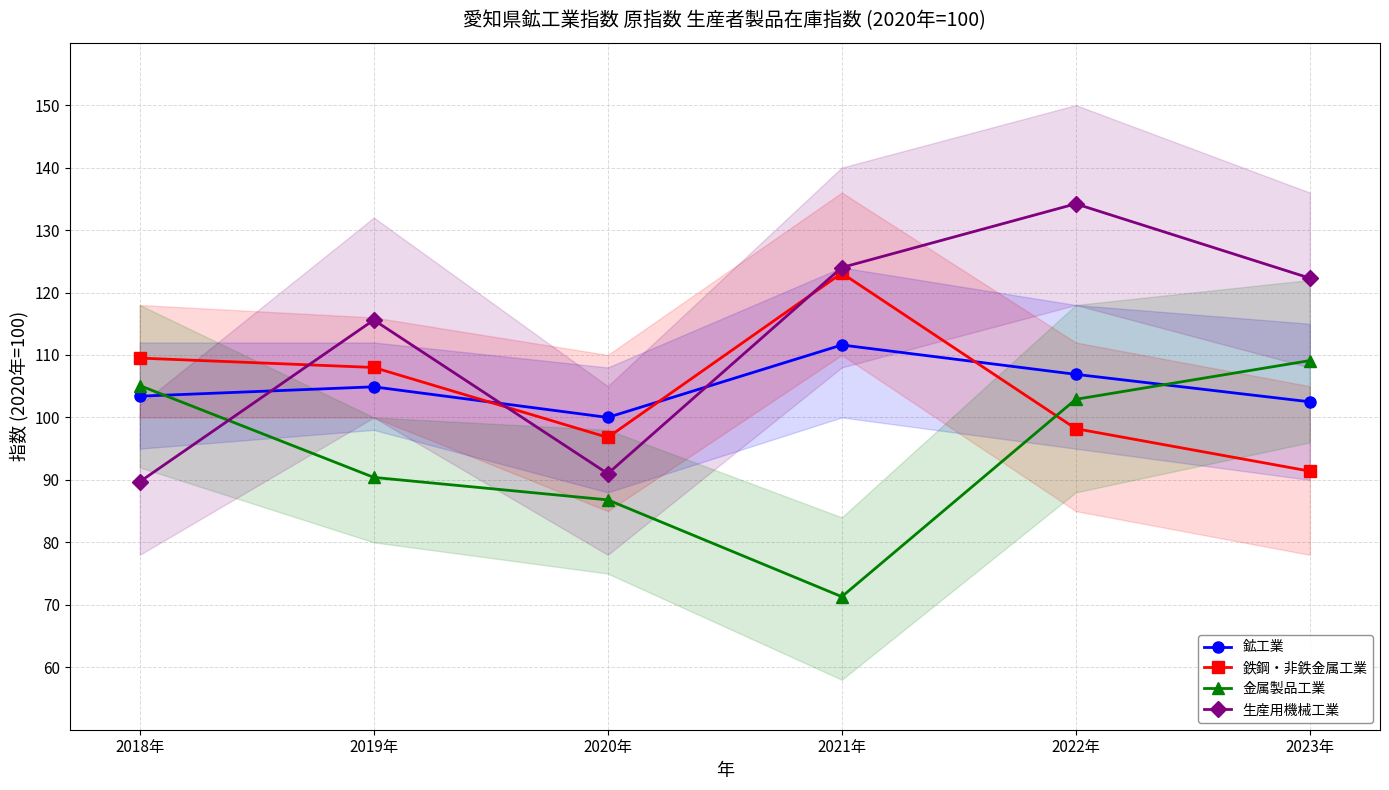

Reading left to right, extract all data points from this chart.

鉱工業: 2018年=103.4	2019年=104.9	2020年=100.0	2021年=111.6	2022年=106.9	2023年=102.5
鉄鋼・非鉄金属工業: 2018年=109.5	2019年=108.0	2020年=96.8	2021年=123.1	2022年=98.2	2023年=91.4
金属製品工業: 2018年=105.1	2019年=90.4	2020年=86.8	2021年=71.3	2022年=102.9	2023年=109.1
生産用機械工業: 2018年=89.7	2019年=115.6	2020年=91.0	2021年=124.0	2022年=134.2	2023年=122.3